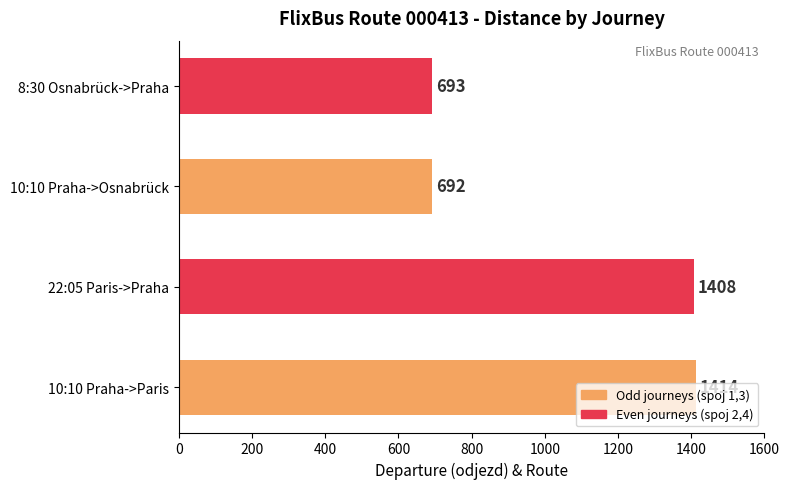

Where is the data nearest to the value 1053?

22:05 Paris->Praha